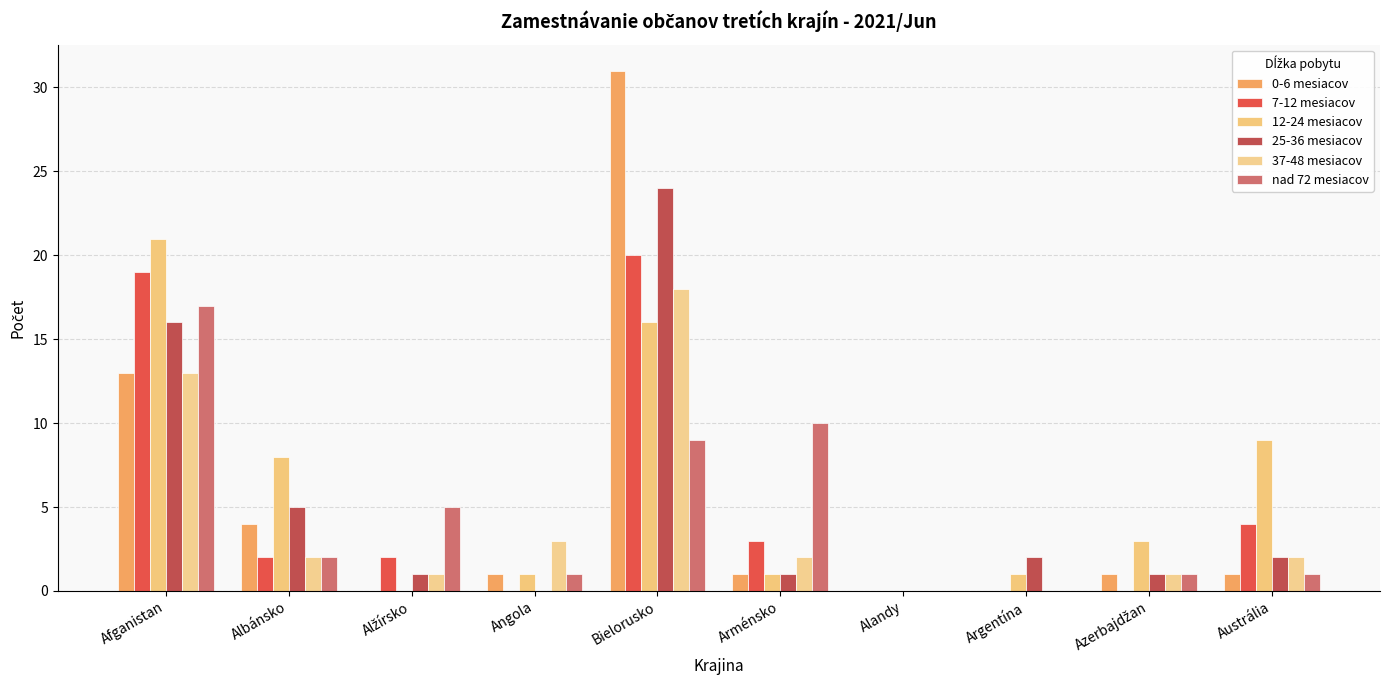

At how many categories does at least one series exceed 30?

1